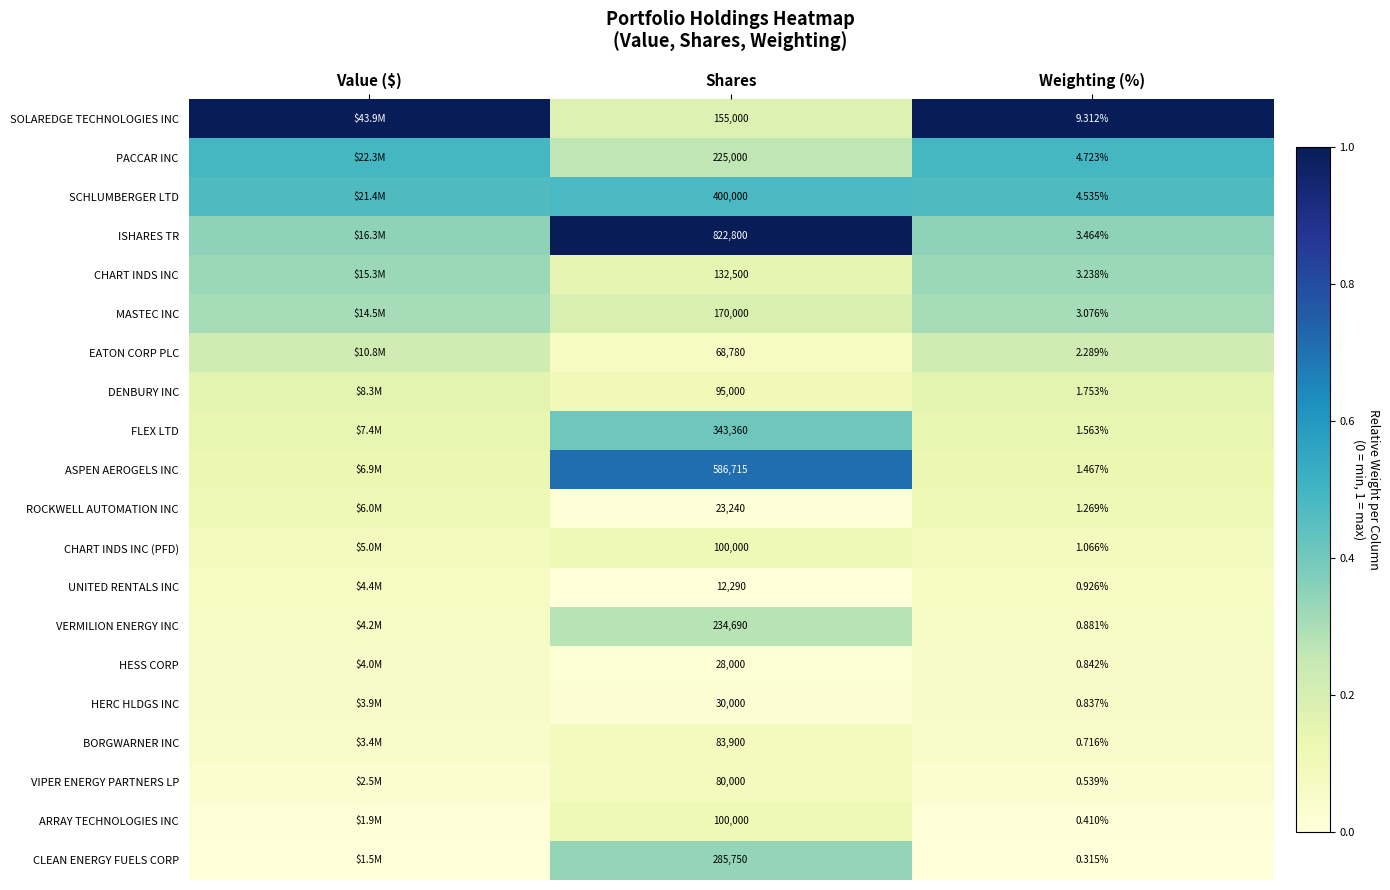

Which series has the widest spread of values?

SOLAREDGE TECHNOLOGIES INC